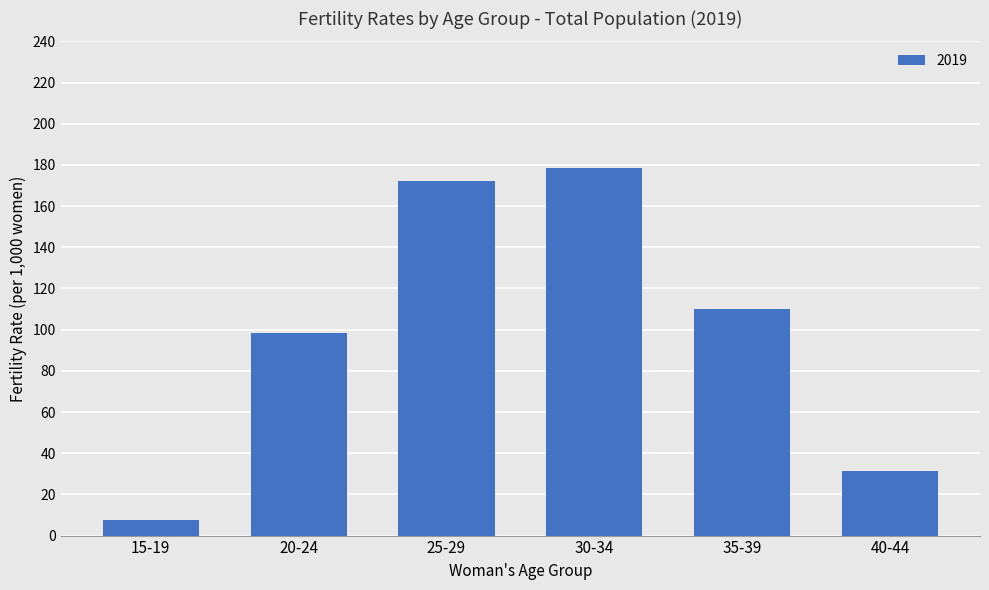

Is it true that the value at 20-24 is 98.6?

True